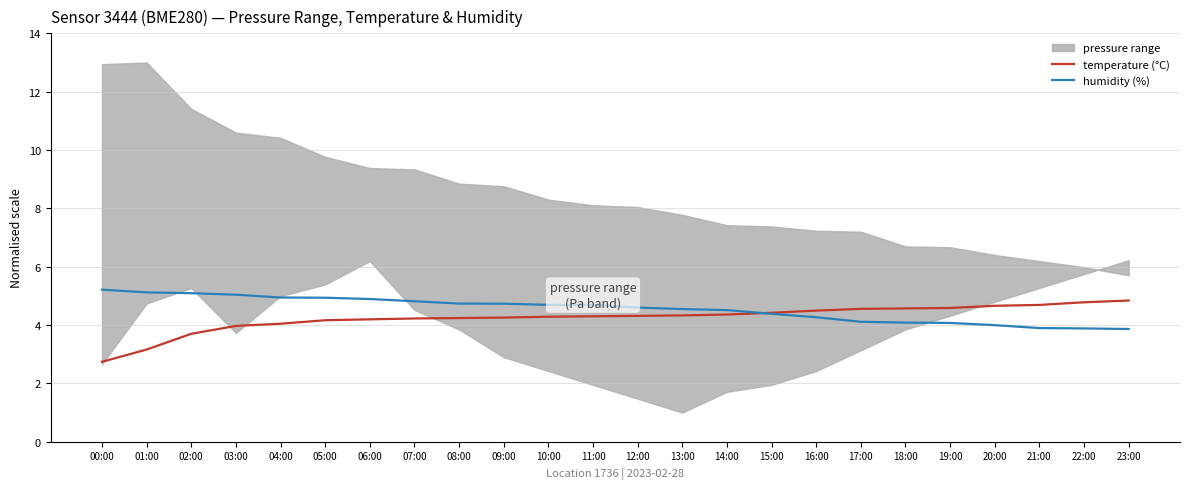

What is the difference between the highest and lowest values at 13:00?

0.2